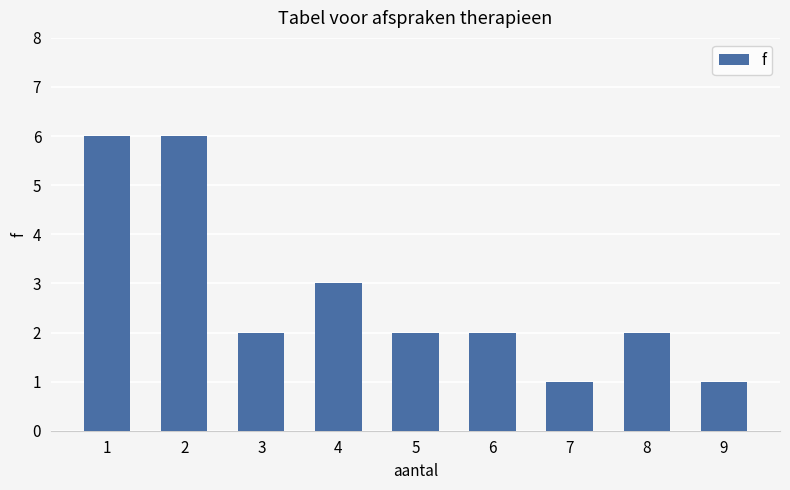

Where does the data first go above 2?

1